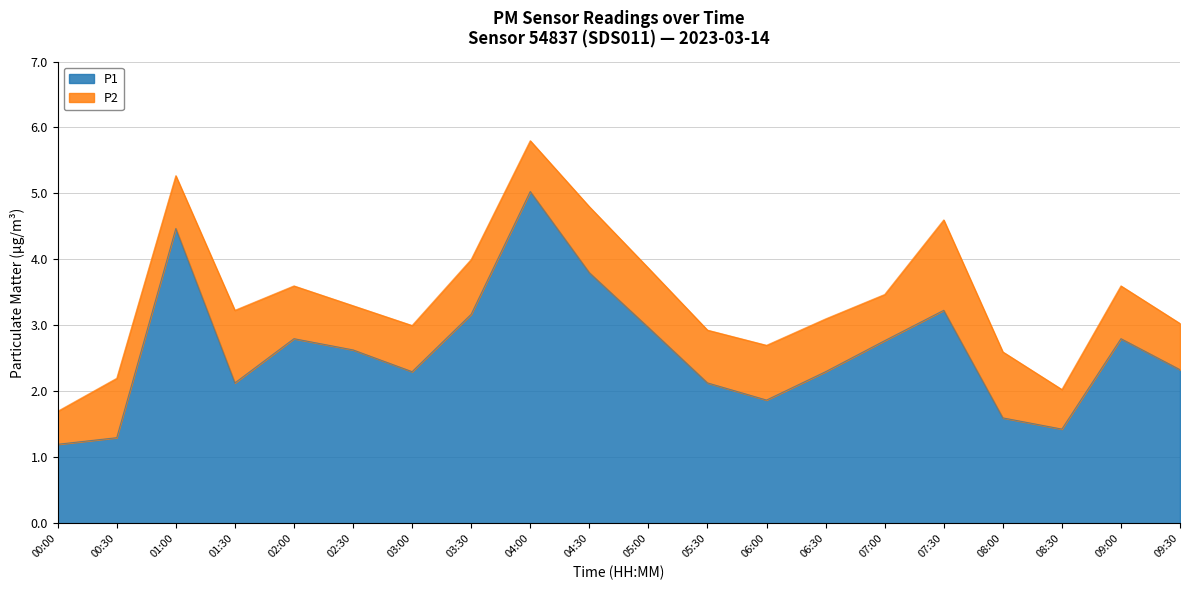

What is the average value?

2.6